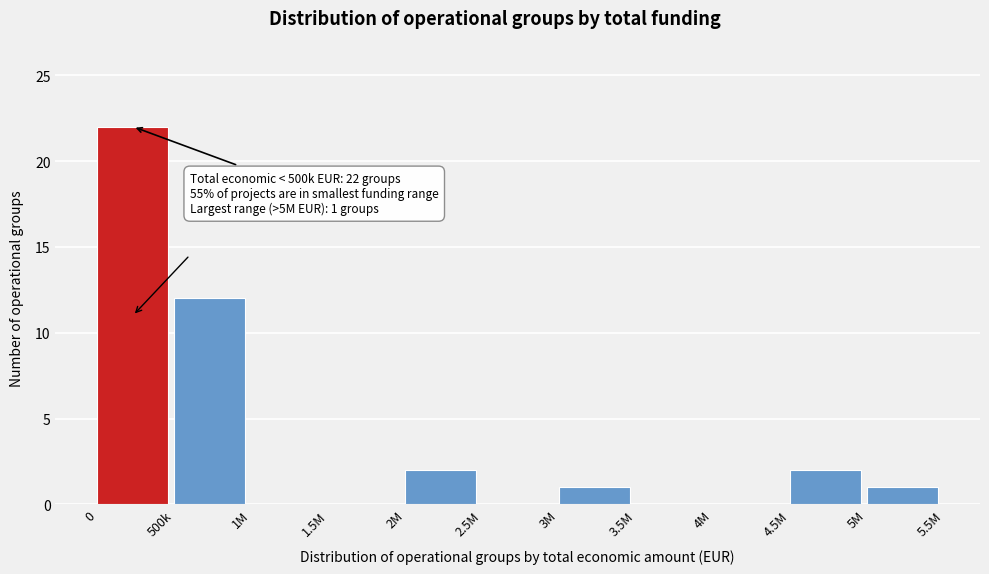

Reading right to left, list all the values displayed in this chart.

5M=1	4.5M=2	4M=0	3.5M=0	3M=1	2.5M=0	2M=2	1.5M=0	1M=0	500k=12	0=22